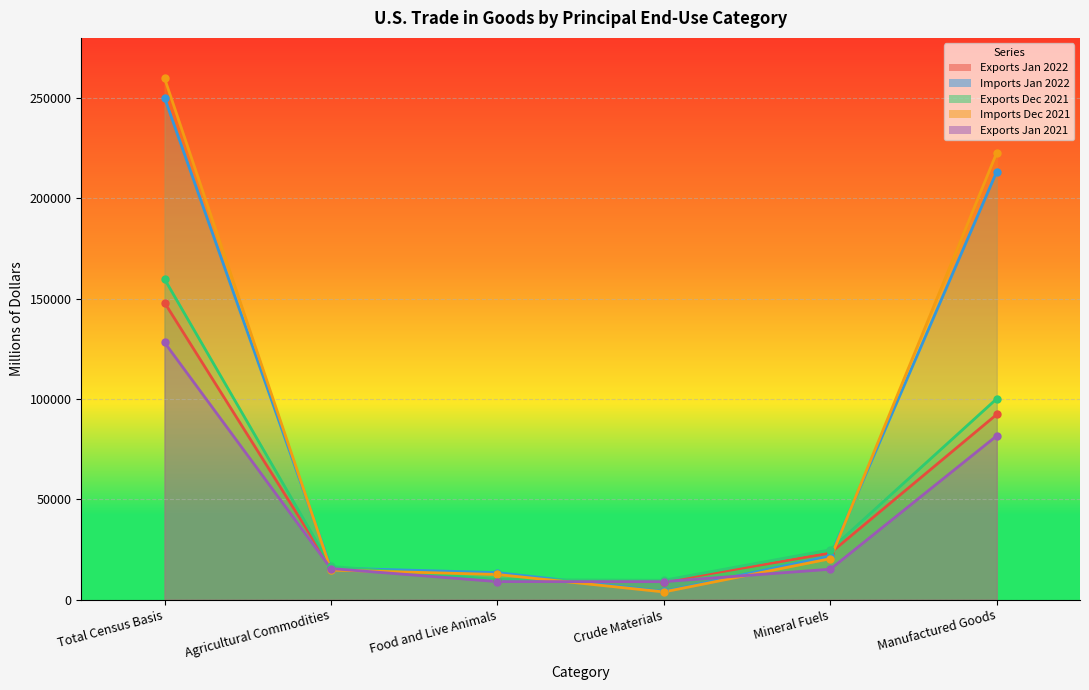

How many values in the Exports Jan 2021 series are below 15473?

3